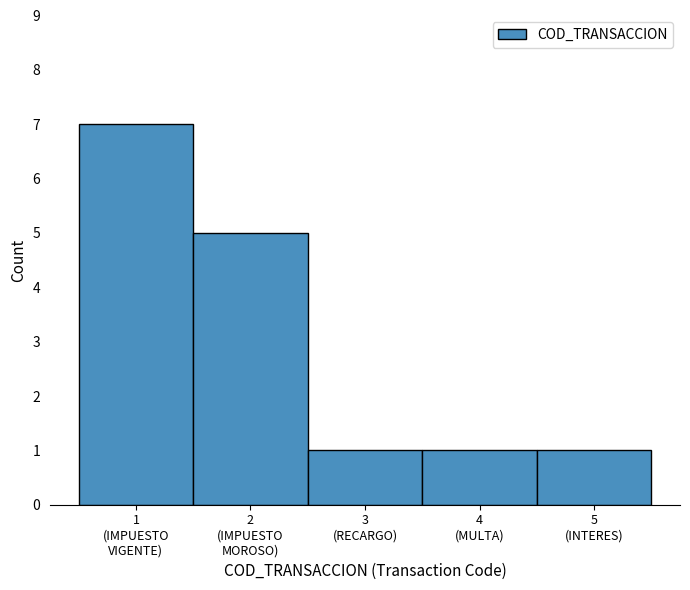

Reading right to left, list all the values displayed in this chart.

1	1	1	5	7